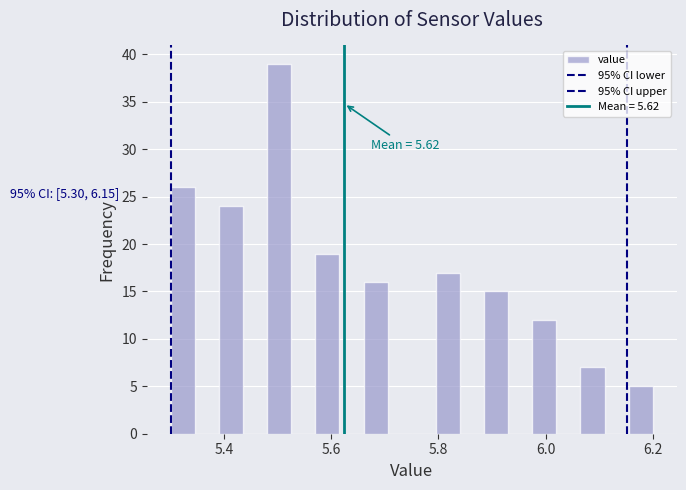

Around what value on the x-axis is the tallest bar? Give the approximate position of its centre, as read against the axis.

5.50